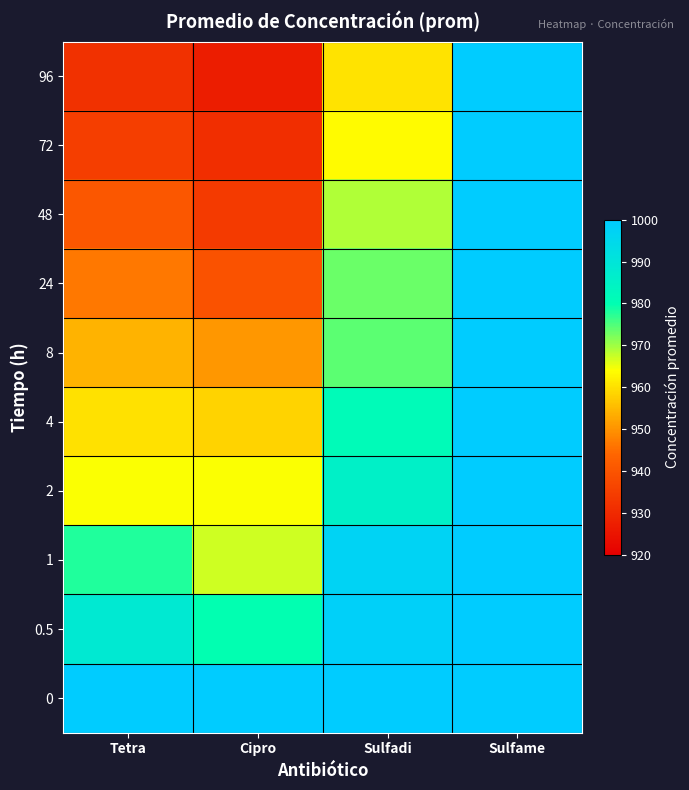

Reading right to left, extract all data points from this chart.

96: Sulfame=1000.0	Sulfadi=960.6	Cipro=927.1	Tetra=931.7
72: Sulfame=1000.0	Sulfadi=963.6	Cipro=931.0	Tetra=934.7
48: Sulfame=1000.0	Sulfadi=969.0	Cipro=933.8	Tetra=940.8
24: Sulfame=1000.0	Sulfadi=973.2	Cipro=939.6	Tetra=946.4
8: Sulfame=1000.0	Sulfadi=974.1	Cipro=950.6	Tetra=954.1
4: Sulfame=1000.0	Sulfadi=981.5	Cipro=958.2	Tetra=960.2
2: Sulfame=1000.0	Sulfadi=985.4	Cipro=964.3	Tetra=964.3
1: Sulfame=1000.0	Sulfadi=996.9	Cipro=967.1	Tetra=977.9
0.5: Sulfame=1000.0	Sulfadi=998.4	Cipro=979.8	Tetra=988.4
0: Sulfame=1000.0	Sulfadi=1000.0	Cipro=1000.0	Tetra=1000.0